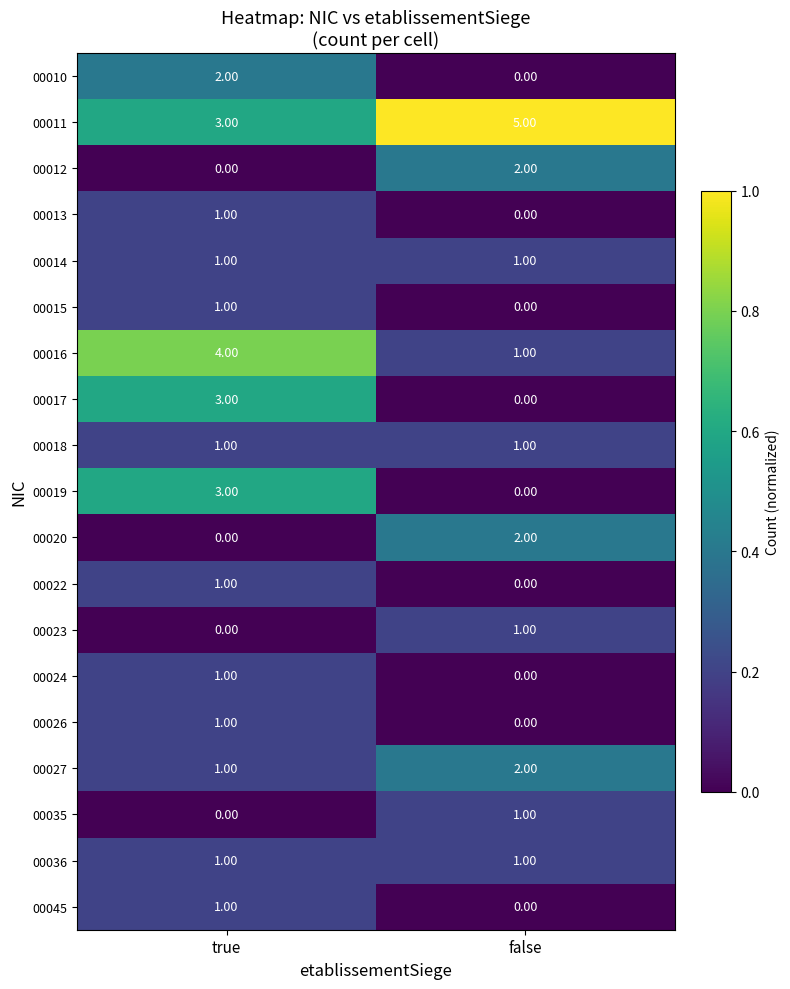

At which label does 00027 reach its minimum?

true